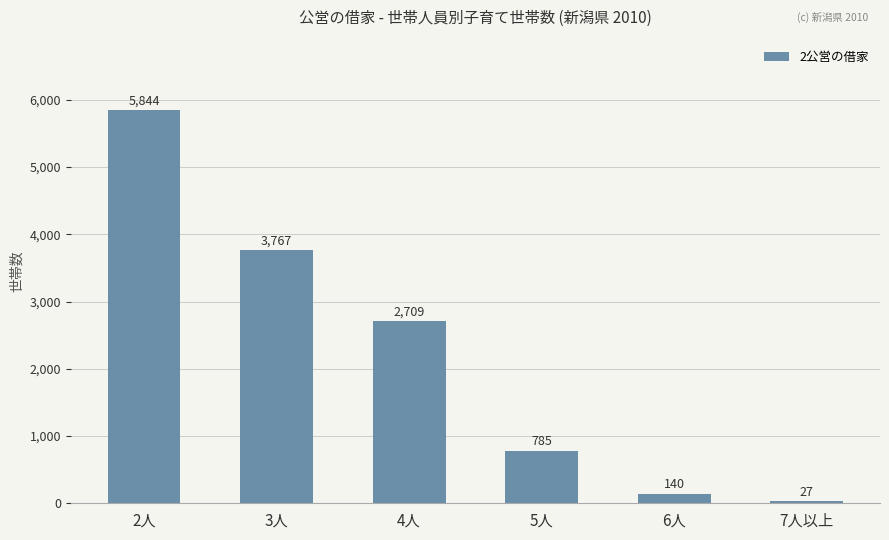

What is the average value?

2212